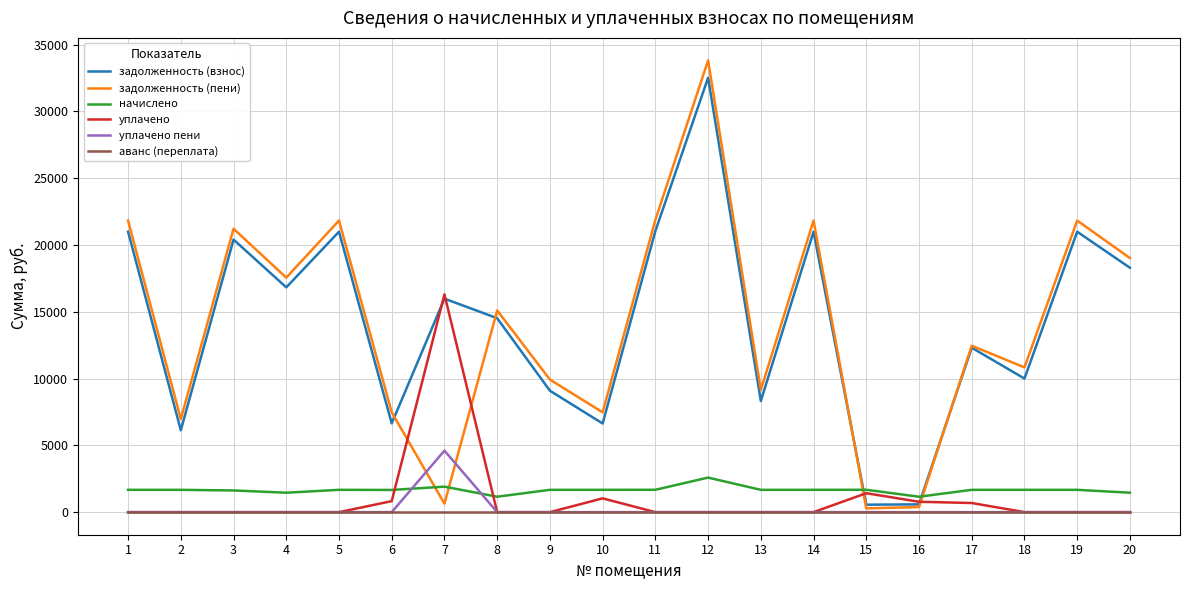

True or false: аванс (переплата) has a value of 0.0 at 11.

True